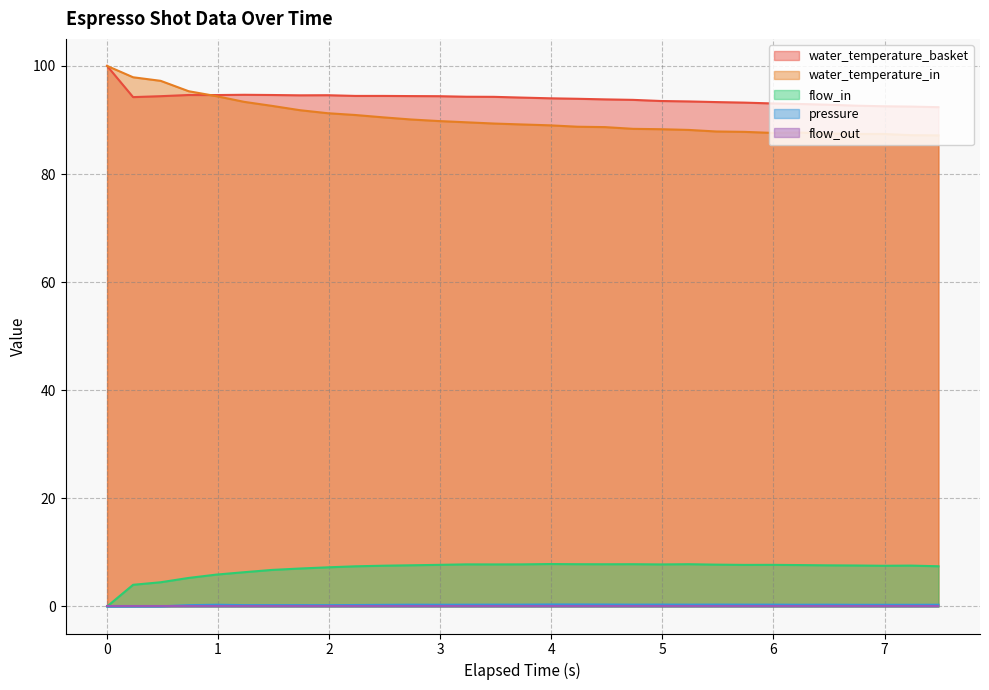

In flow_in, how many points are higher than both neighbors (excluding endpoints)?

6